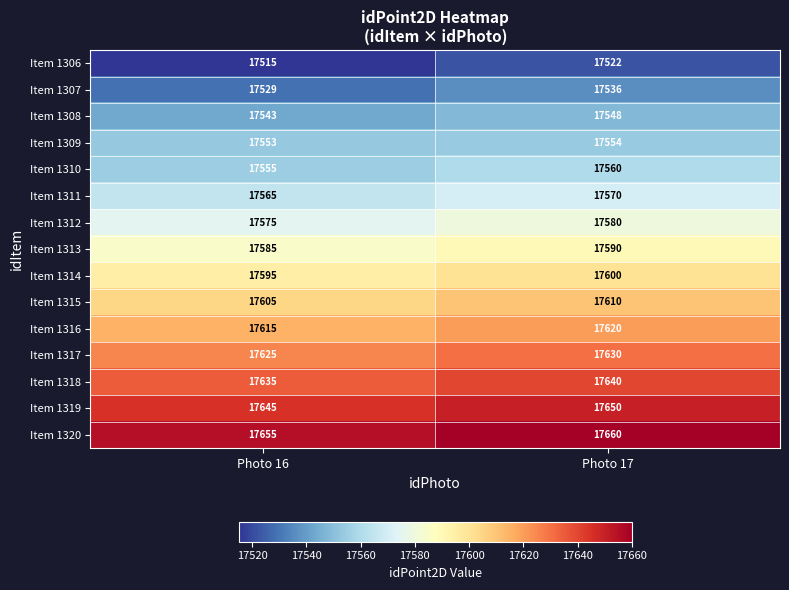

Reading left to right, list all the values displayed in this chart.

Item 1306: Photo 16=17515	Photo 17=17522
Item 1307: Photo 16=17529	Photo 17=17536
Item 1308: Photo 16=17543	Photo 17=17548
Item 1309: Photo 16=17553	Photo 17=17554
Item 1310: Photo 16=17555	Photo 17=17560
Item 1311: Photo 16=17565	Photo 17=17570
Item 1312: Photo 16=17575	Photo 17=17580
Item 1313: Photo 16=17585	Photo 17=17590
Item 1314: Photo 16=17595	Photo 17=17600
Item 1315: Photo 16=17605	Photo 17=17610
Item 1316: Photo 16=17615	Photo 17=17620
Item 1317: Photo 16=17625	Photo 17=17630
Item 1318: Photo 16=17635	Photo 17=17640
Item 1319: Photo 16=17645	Photo 17=17650
Item 1320: Photo 16=17655	Photo 17=17660